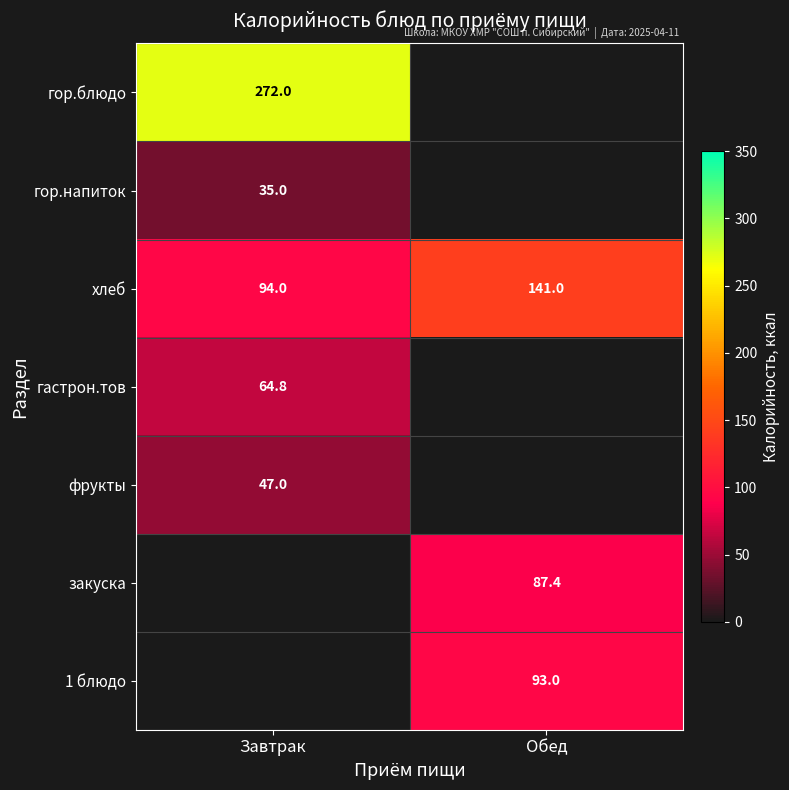

At which category does the chart reach its minimum across all series?

Завтрак